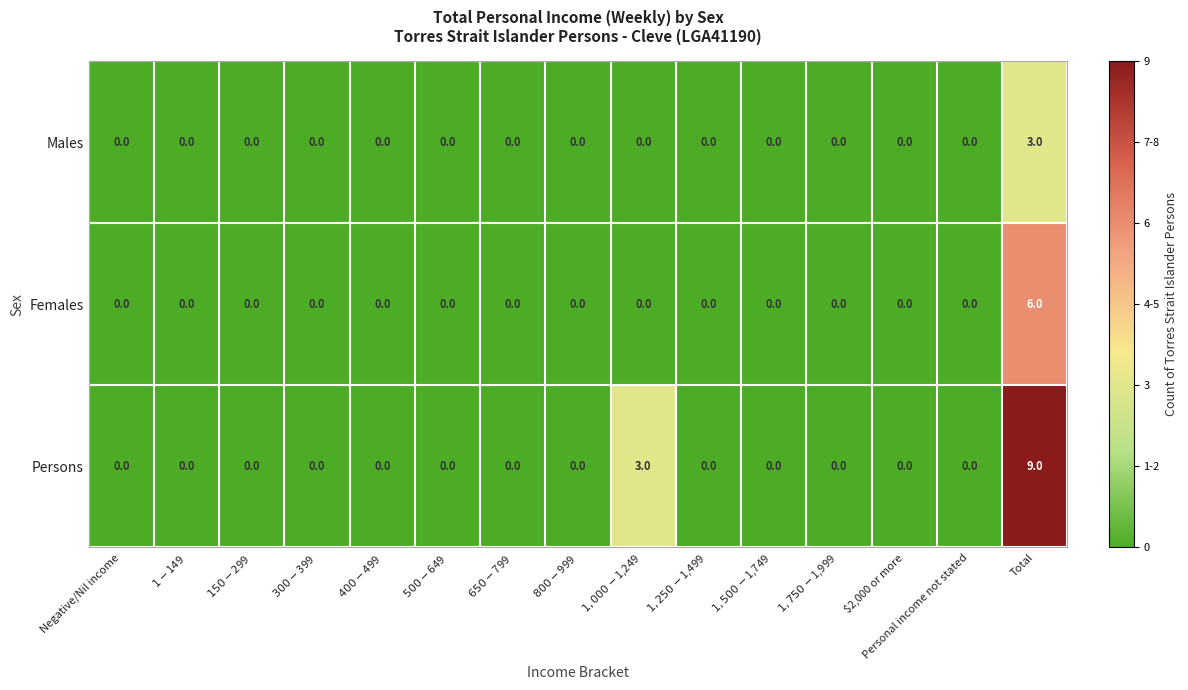

Which series has the largest range (max minus min)?

Persons